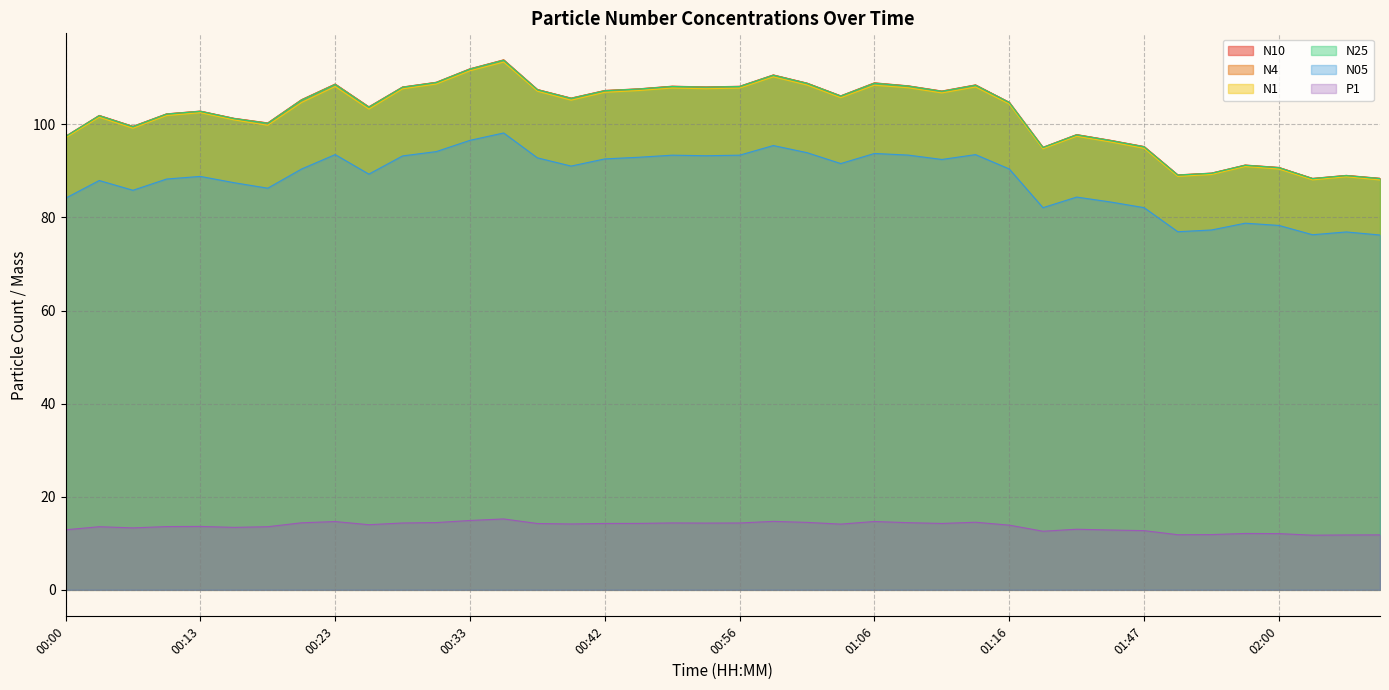

At which label is N4 closest to 101?

00:15